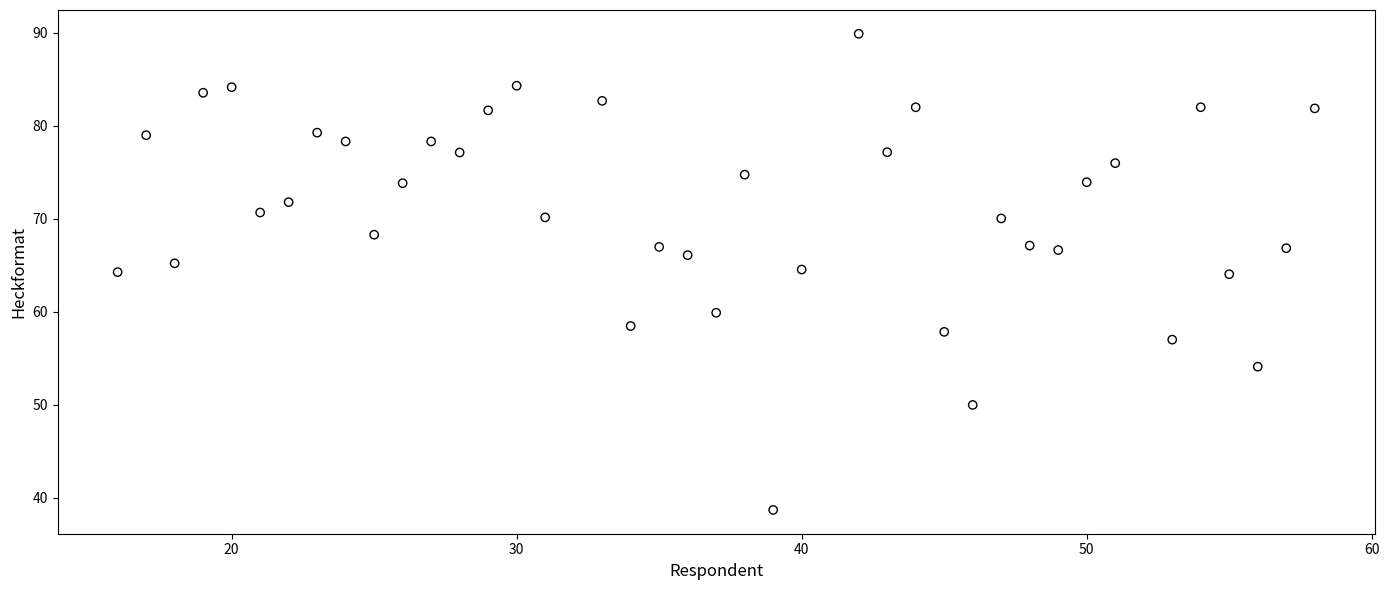

What is the range of X values (max minus min)?

42.0